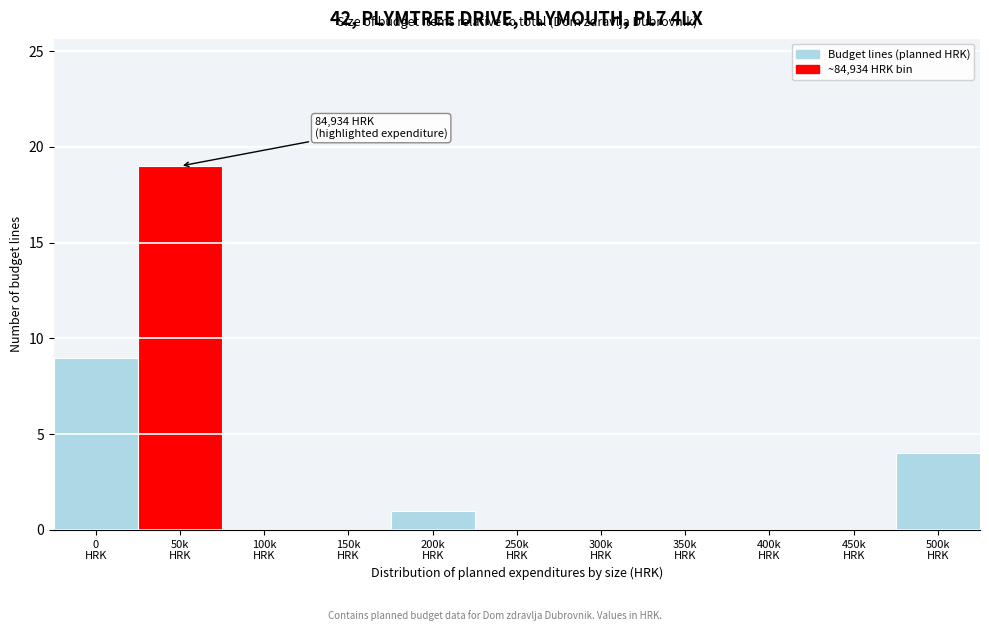

What is the sum of all values?

33